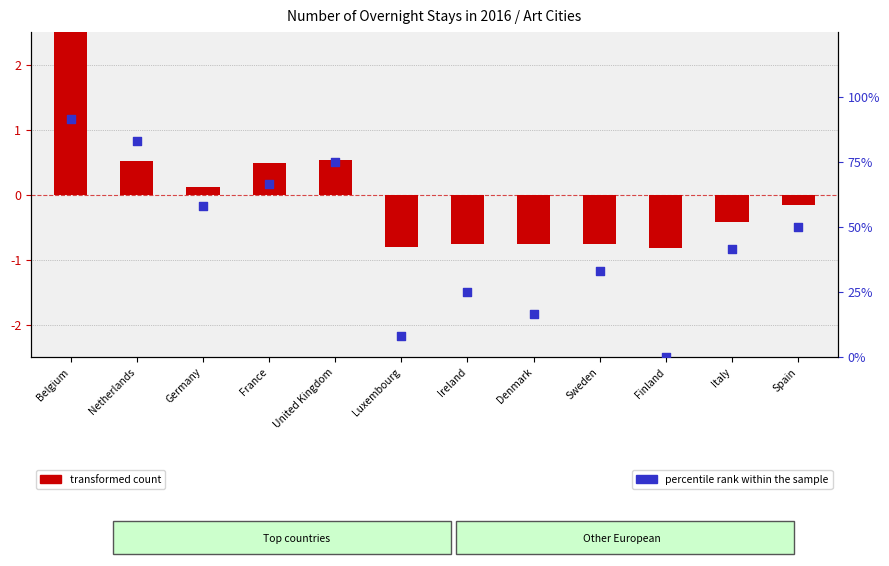

Which series reaches the minimum Y coordinate?

transformed count